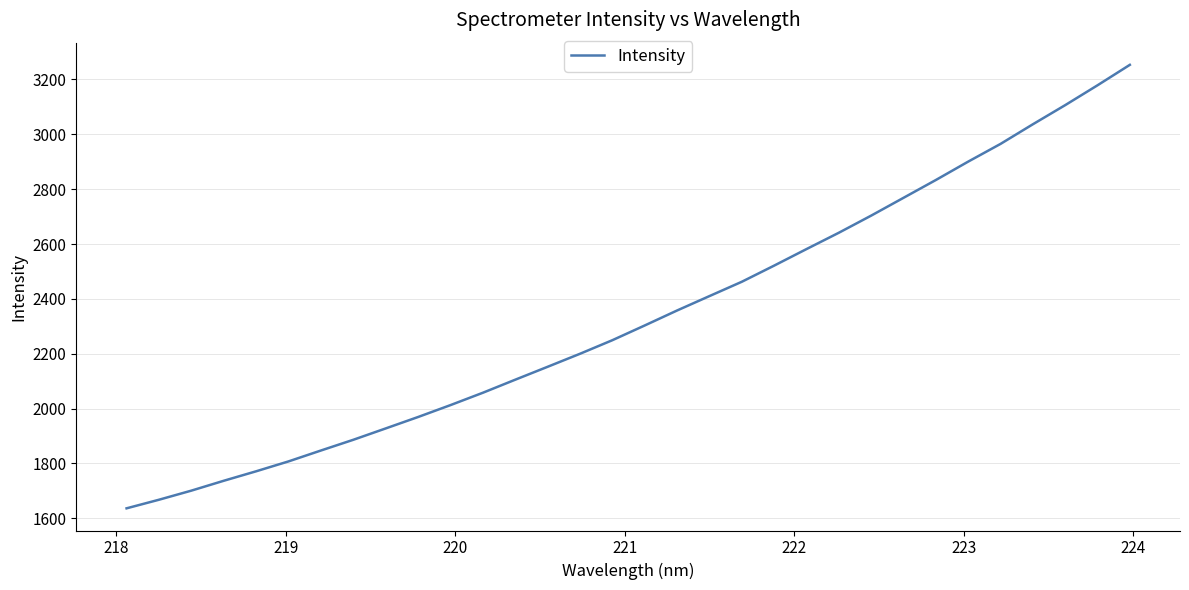

What is the minimum value shown in the chart?

1636.4